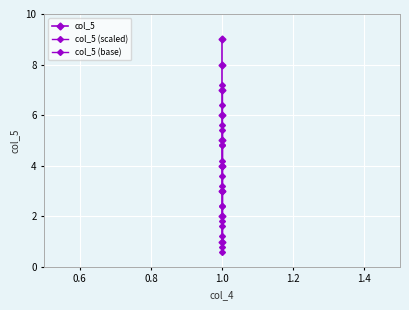

How many values in the col_5 (scaled) series are below 4?

4